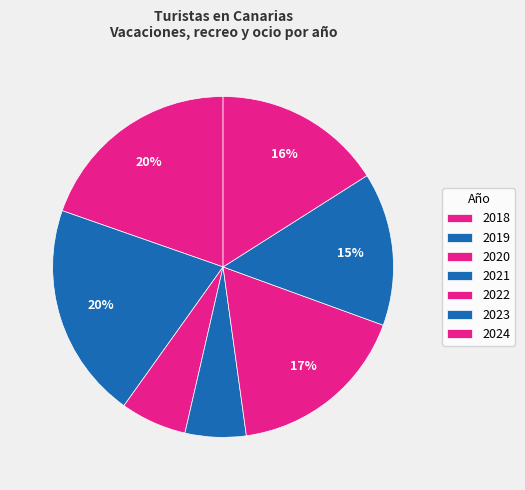

Is the sum of 2019 and 2024 greater than half?

No